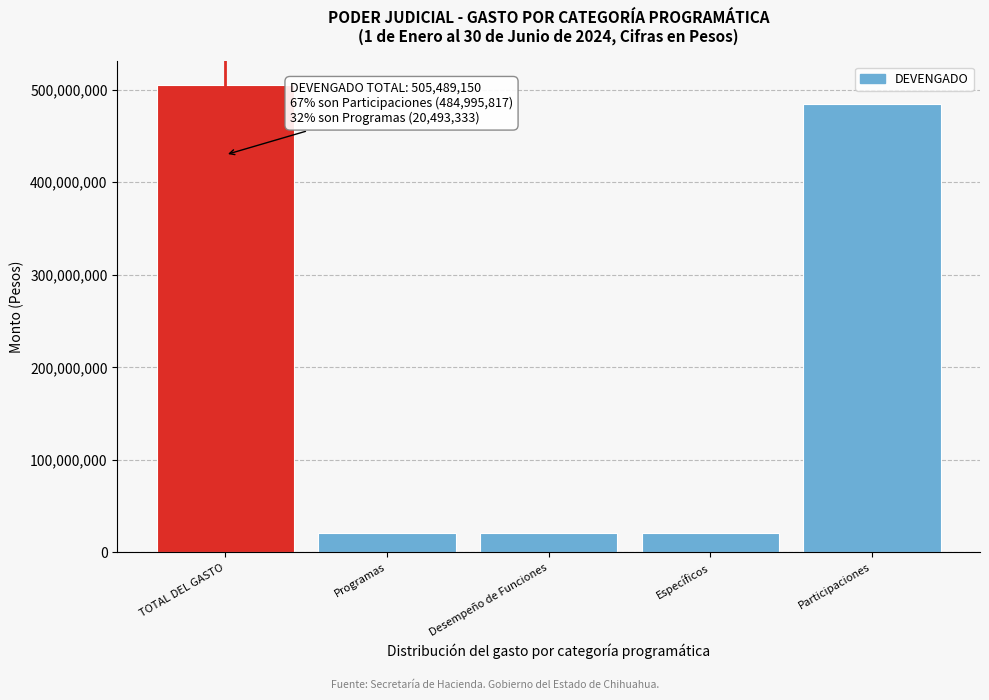

Reading left to right, transcribe all the data shown in this chart.

505489150	20493333	20493333	20493333	484995817